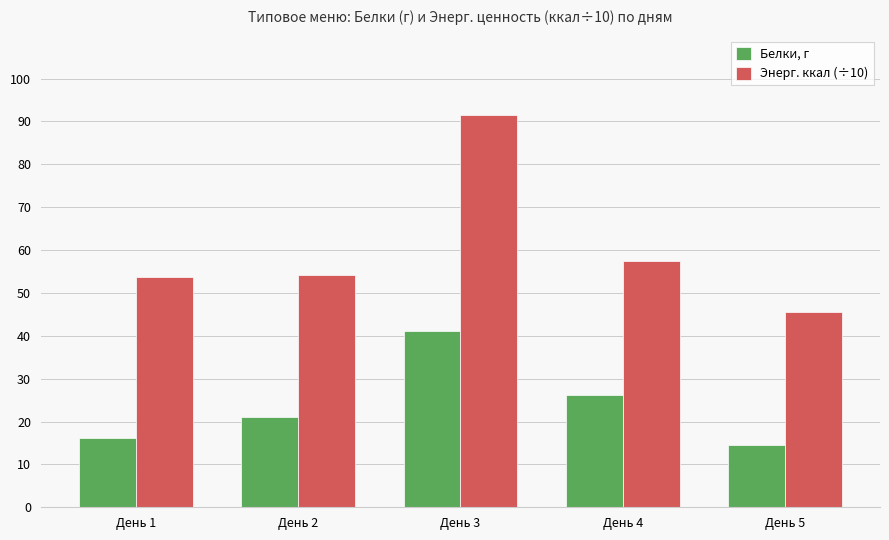

Is the value of Белки, г at День 4 greater than the value of Энерг. ккал (÷10) at День 4?

No